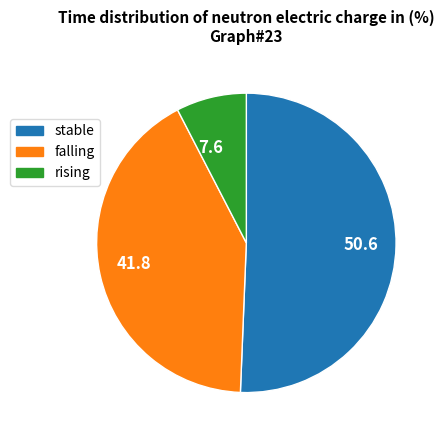

Count the number of slices in the pie.

3